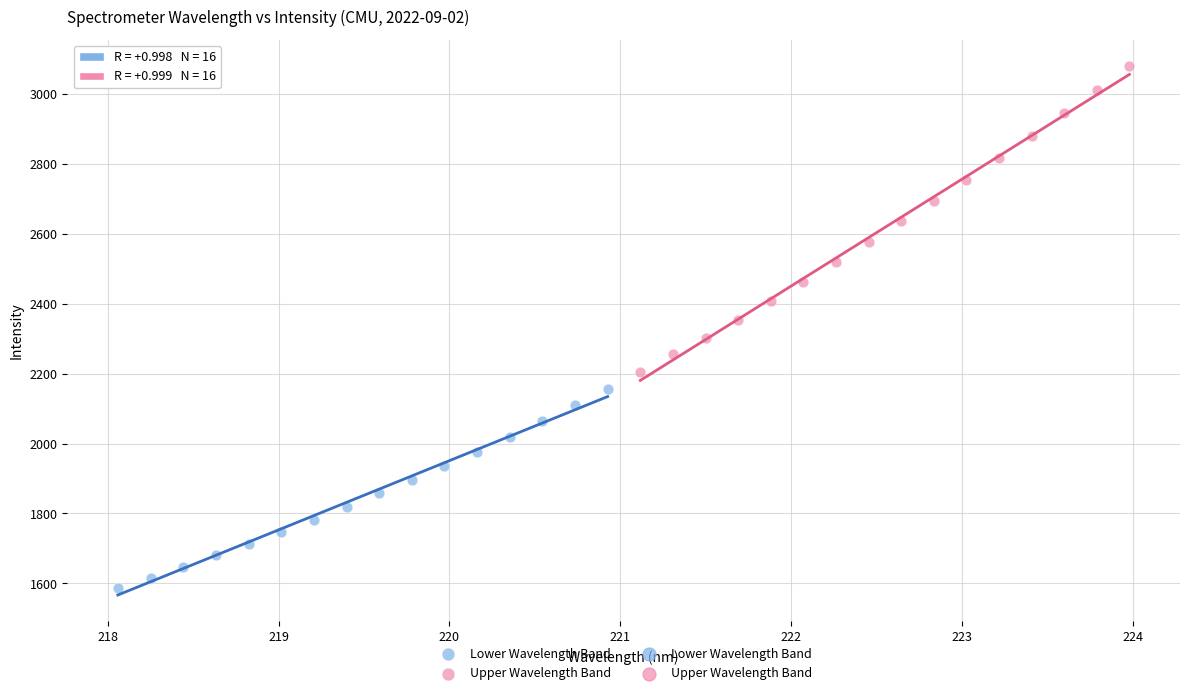

Which series contains the lowest Y value?

Lower Wavelength Band